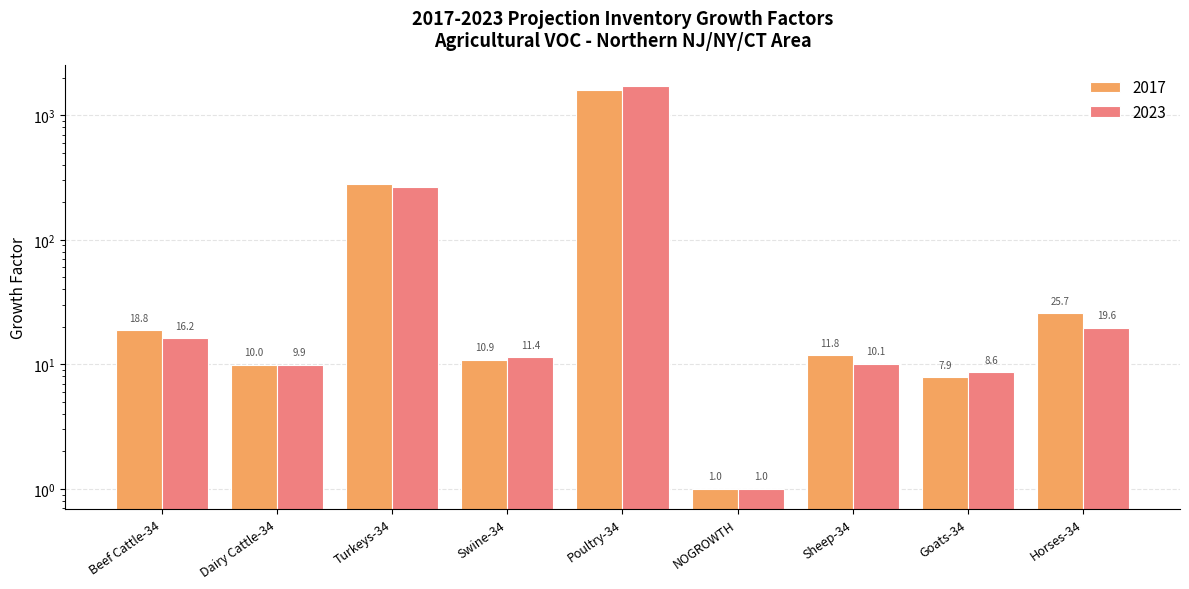

Reading right to left, list all the values displayed in this chart.

2017: Horses-34=25.7	Goats-34=7.9	Sheep-34=11.8	NOGROWTH=1.0	Poultry-34=1606.1	Swine-34=10.9	Turkeys-34=282.5	Dairy Cattle-34=10.0	Beef Cattle-34=18.8
2023: Horses-34=19.6	Goats-34=8.6	Sheep-34=10.1	NOGROWTH=1.0	Poultry-34=1730.2	Swine-34=11.4	Turkeys-34=267.8	Dairy Cattle-34=9.9	Beef Cattle-34=16.2